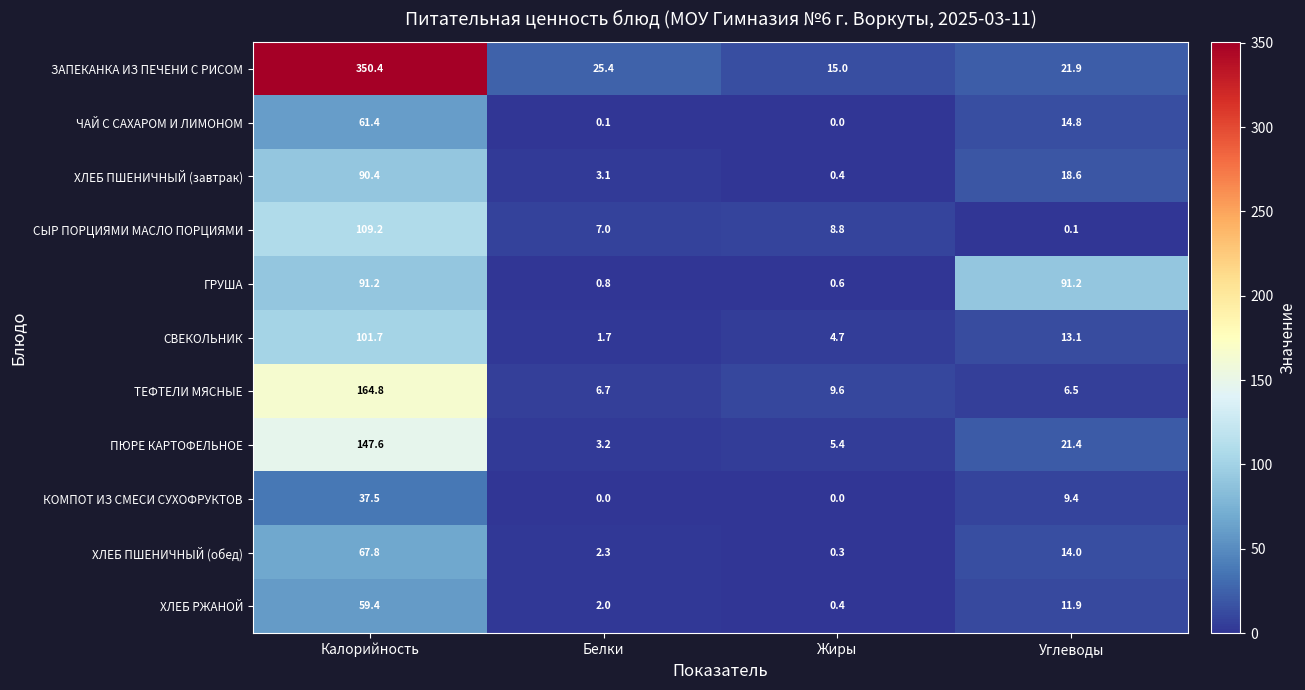

What is the sum of all КОМПОТ ИЗ СМЕСИ СУХОФРУКТОВ values?

46.9